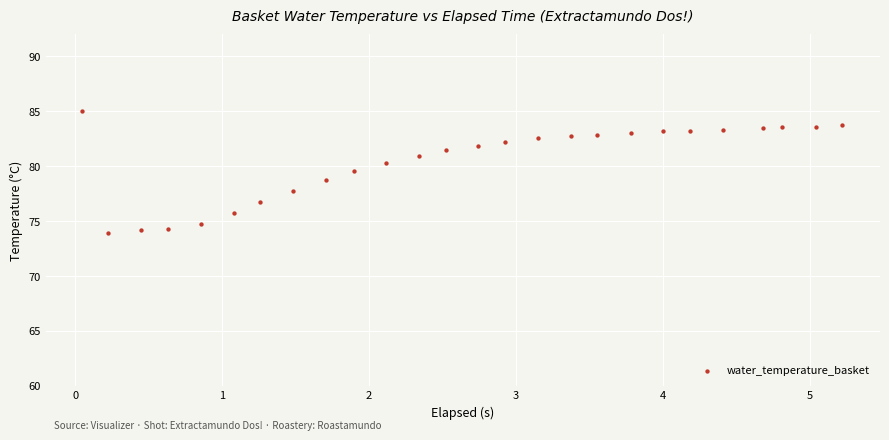

What is the range of Y values (max minus min)?

11.1